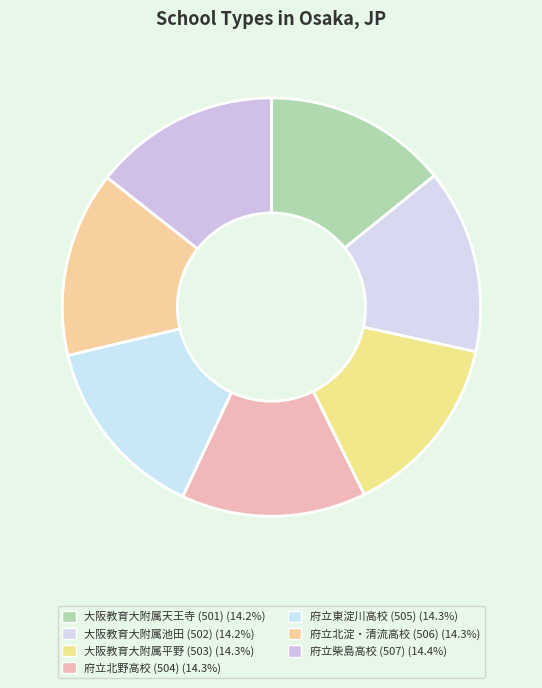

How many segments does this pie chart have?

7